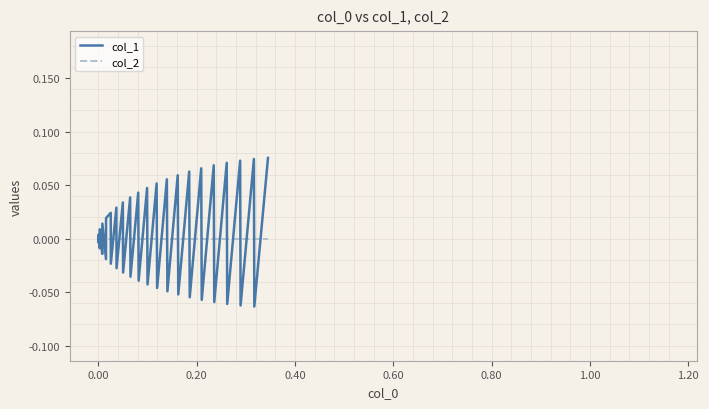

List the series in order of their peak value, lowest first.

col_2, col_1